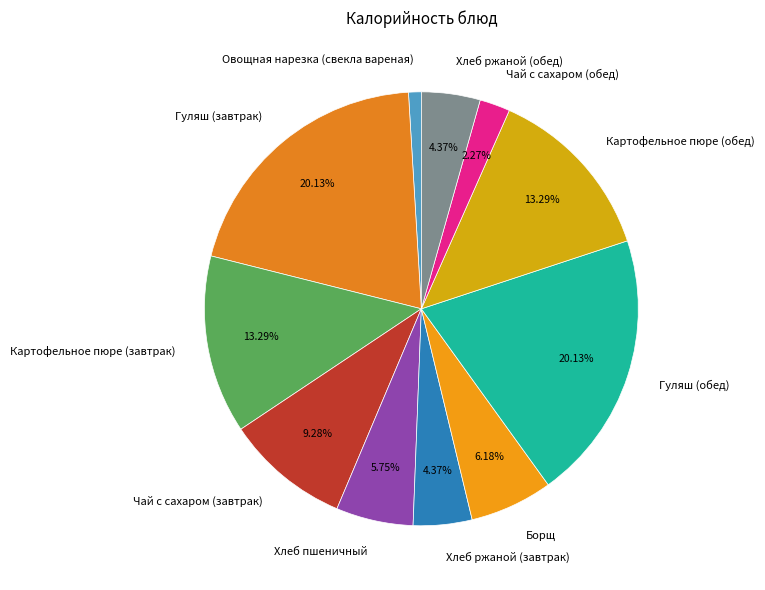

How many slices are in this pie chart?

11